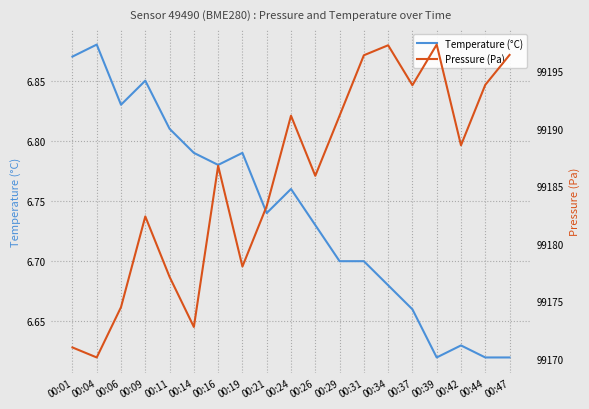

Reading right to left, transcribe all the data shown in this chart.

temperature: 00:47=6.6	00:44=6.6	00:42=6.6	00:39=6.6	00:37=6.7	00:34=6.7	00:31=6.7	00:29=6.7	00:26=6.7	00:24=6.8	00:21=6.7	00:19=6.8	00:16=6.8	00:14=6.8	00:11=6.8	00:09=6.8	00:06=6.8	00:04=6.9	00:01=6.9
pressure: 00:47=99196.4	00:44=99193.8	00:42=99188.6	00:39=99197.3	00:37=99193.8	00:34=99197.2	00:31=99196.4	00:29=99191.1	00:26=99185.9	00:24=99191.1	00:21=99183.3	00:19=99178.0	00:16=99186.8	00:14=99172.8	00:11=99177.1	00:09=99182.4	00:06=99174.5	00:04=99170.1	00:01=99171.0